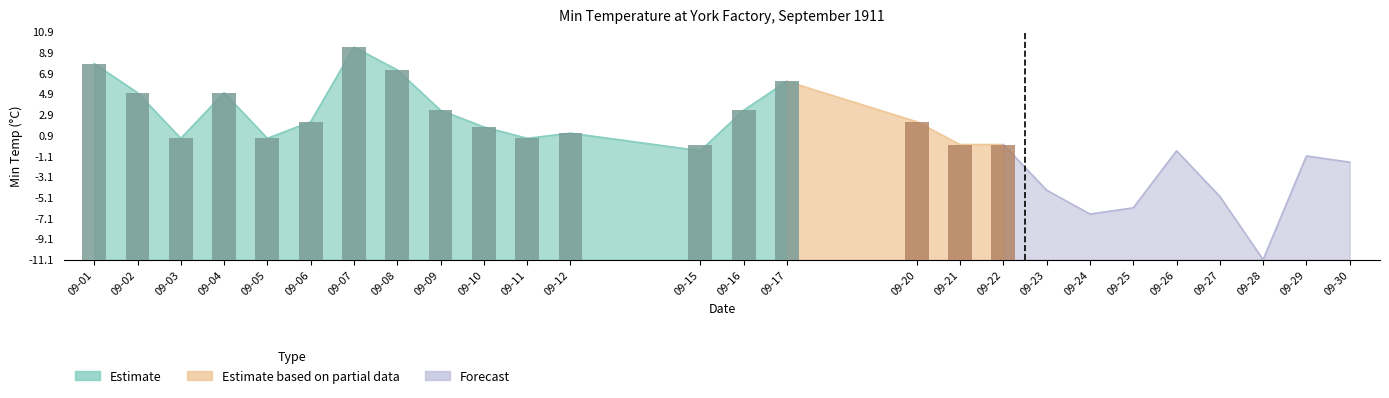

Count the number of categories in the chart.

26